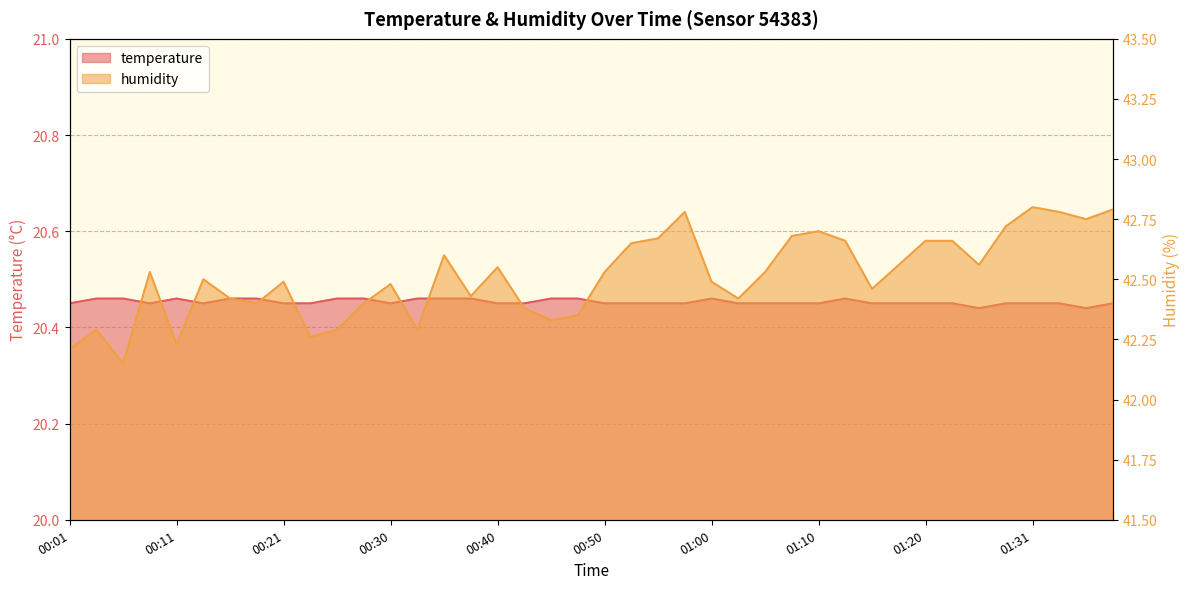

What is the total value across all series at 01:25?

63.0